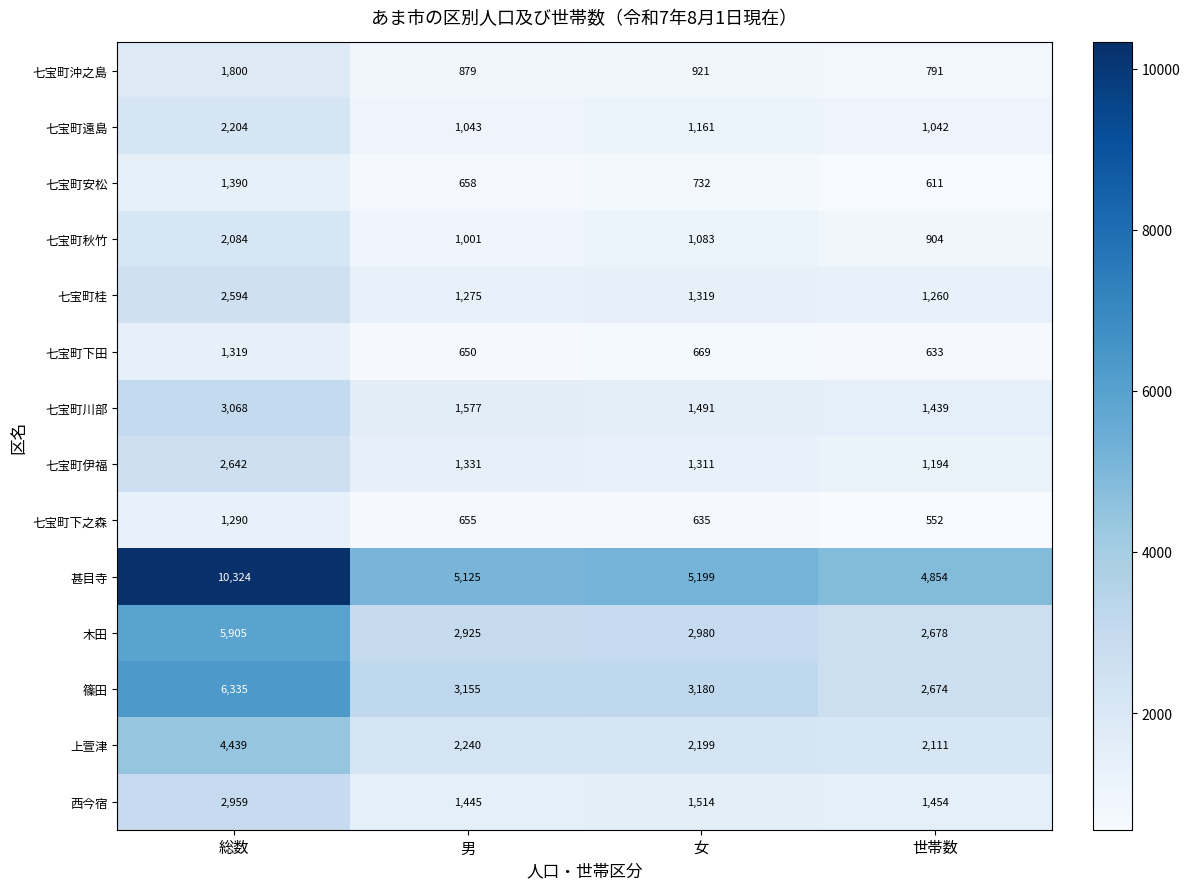

Where is 甚目寺 nearest to the value 7589?

女